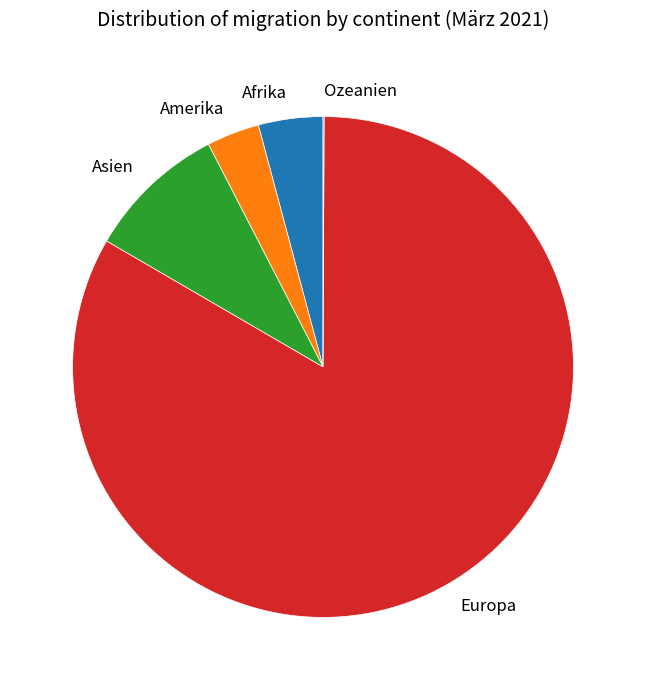

Approximately how many times larger is the value at Asien compared to Amerika?

2.7